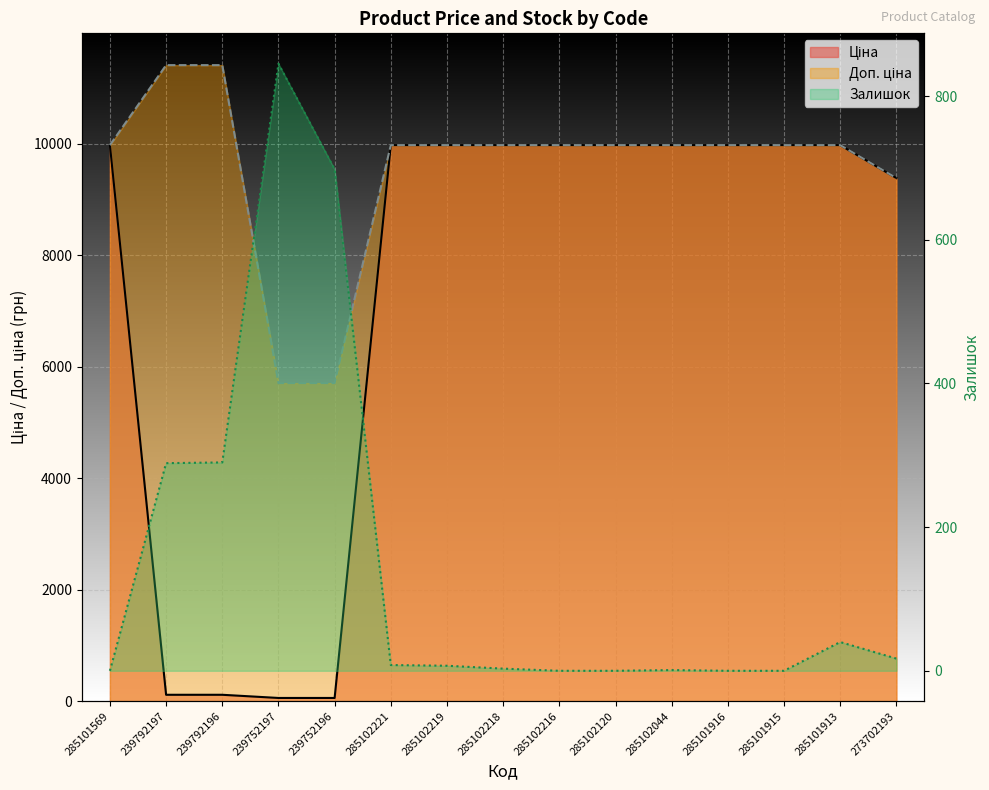

List the series in order of their peak value, lowest first.

Залишок, Ціна, Доп. ціна